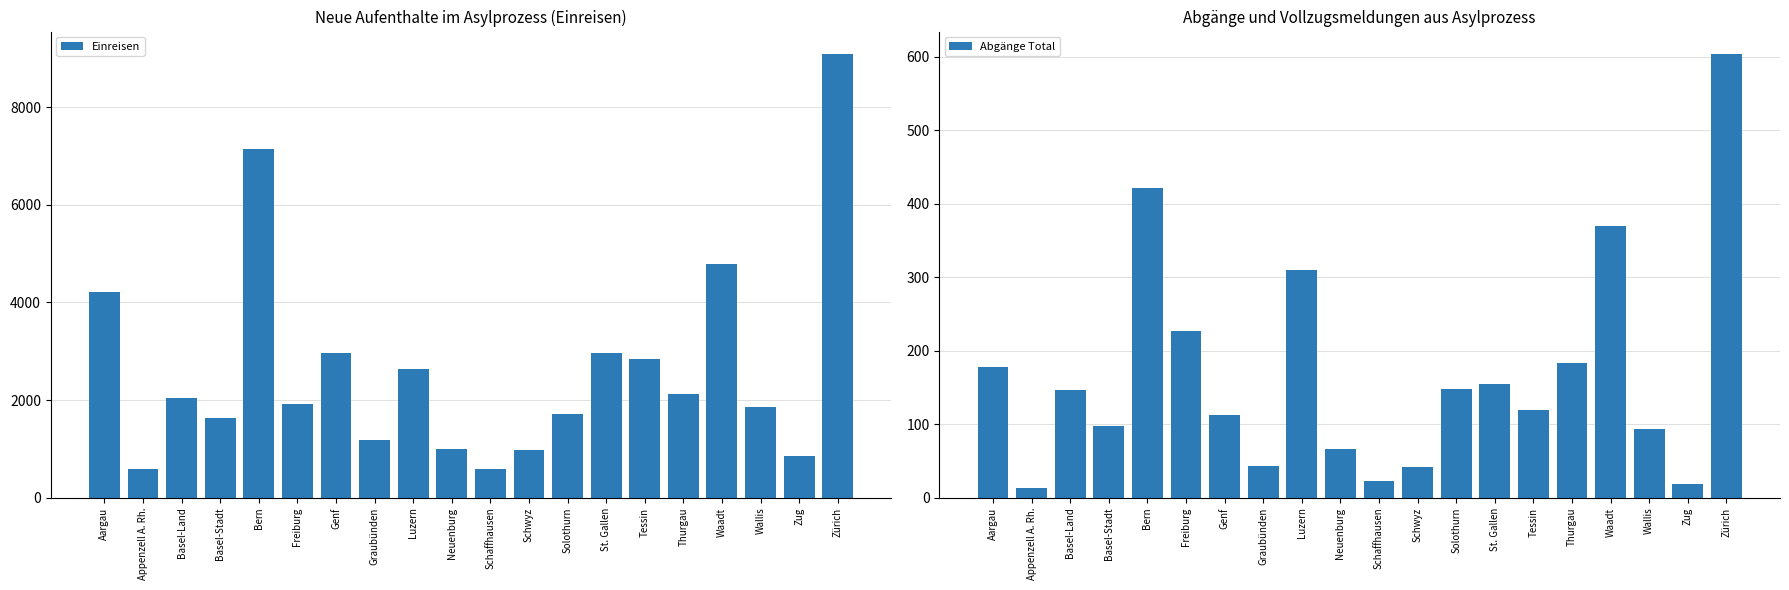

At how many categories does at least one series exceed 1478?

14